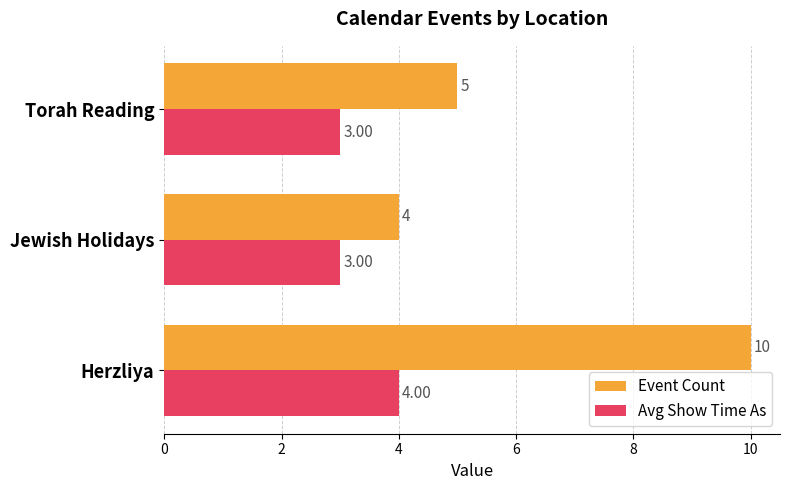

Which series has the largest range (max minus min)?

Event Count